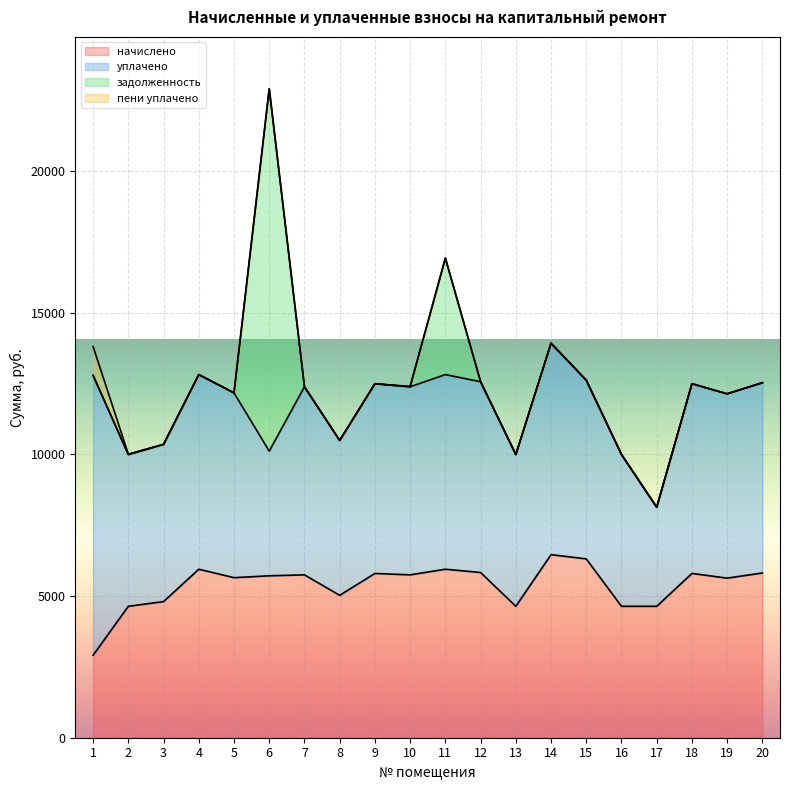

What is the total value across all series at 1?

13800.0